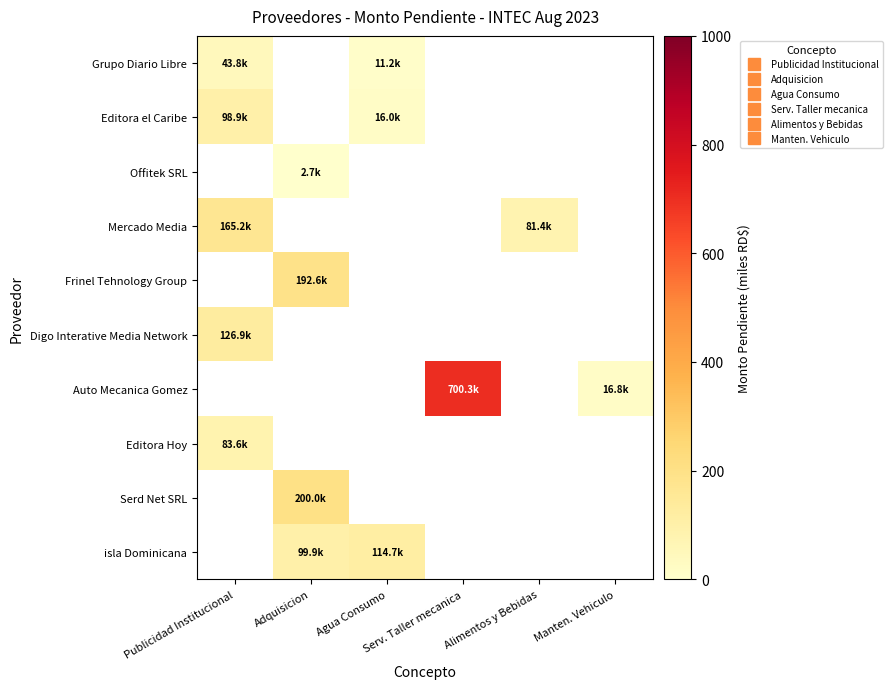

Which category has the highest value in the Mercado Media series?

Publicidad Institucional